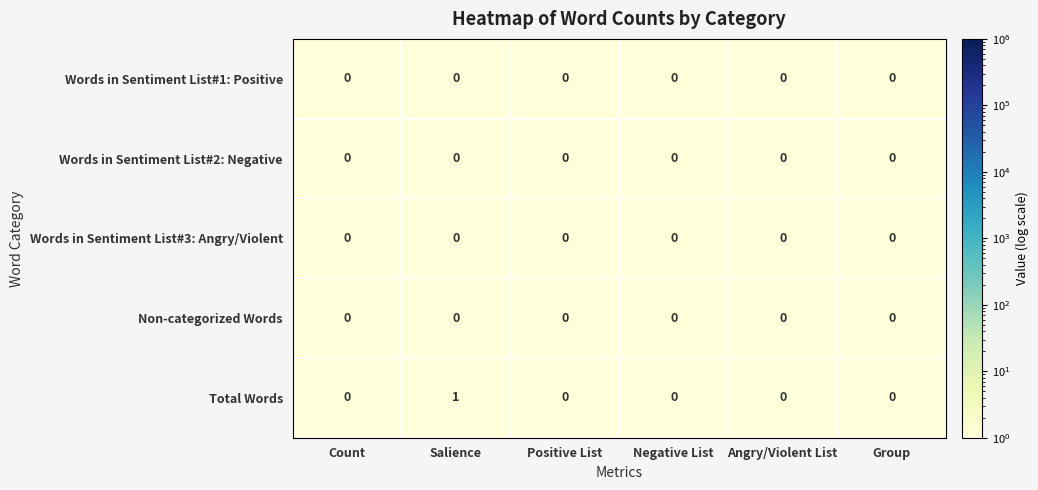

At which category is the sum across all series the highest?

Salience